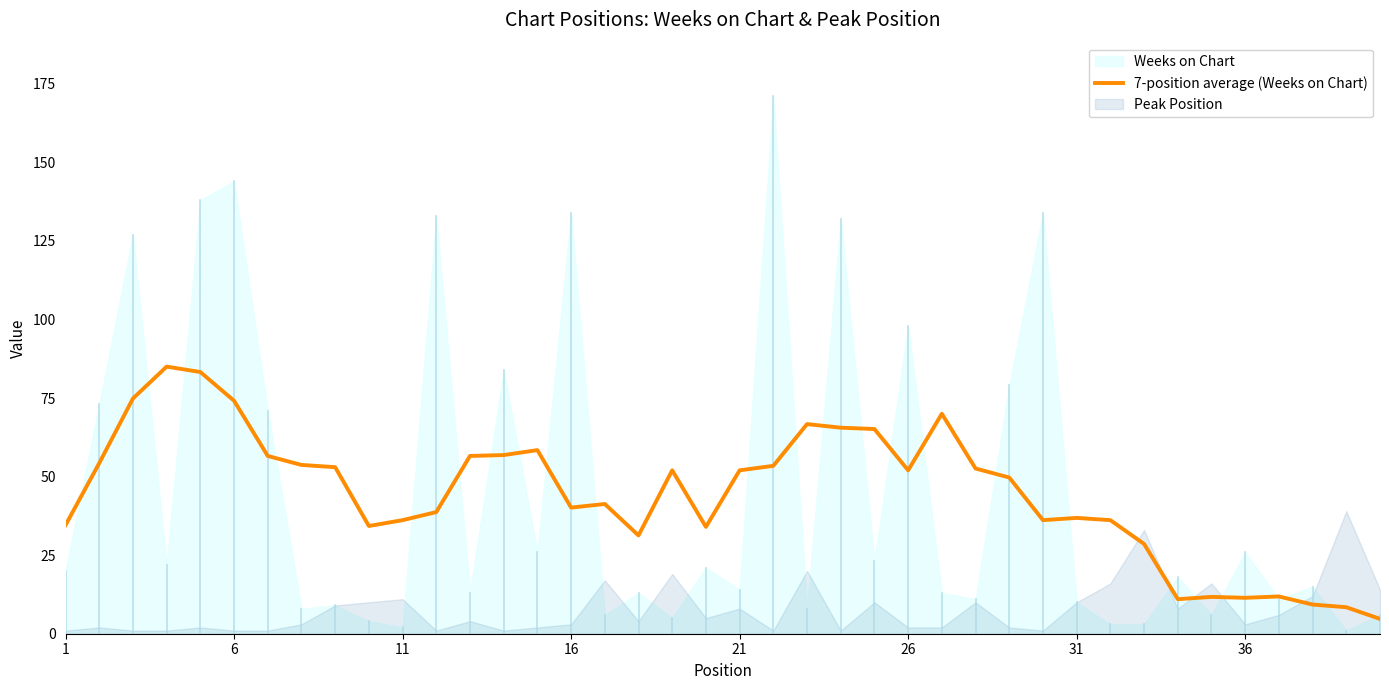

Is it true that 7-position average (Weeks on Chart) equals 40.1 at 16?

True